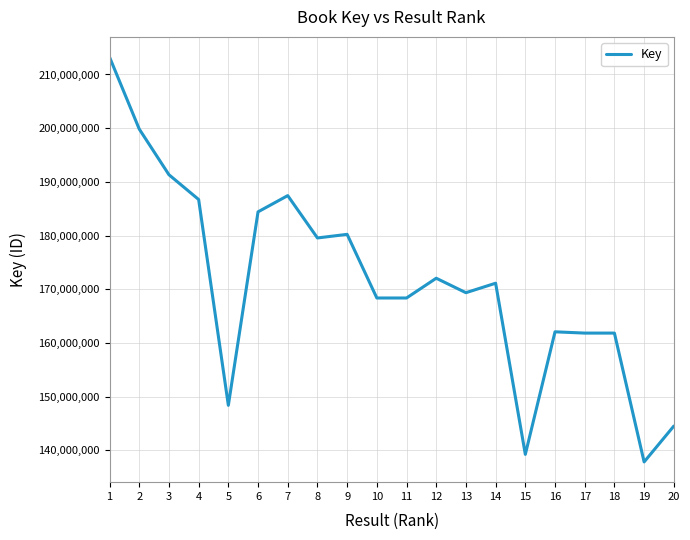

The value at 8 is 87415877. True or false?

False